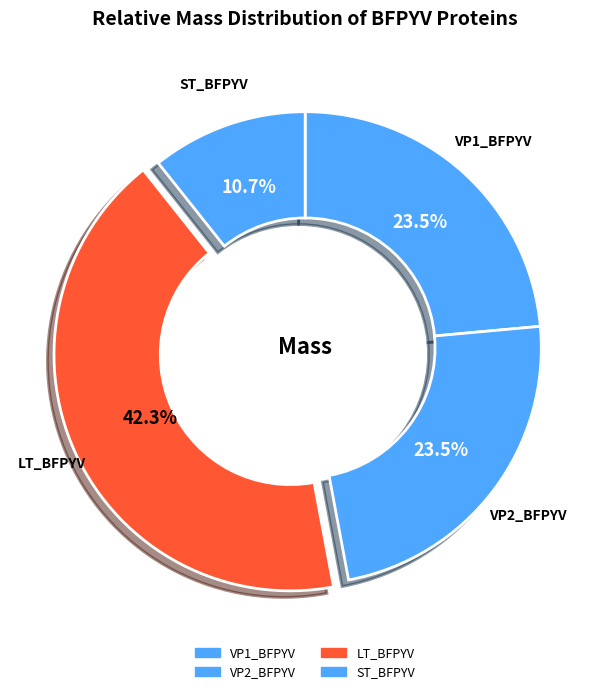

Does VP2_BFPYV account for over 50% of the chart?

No